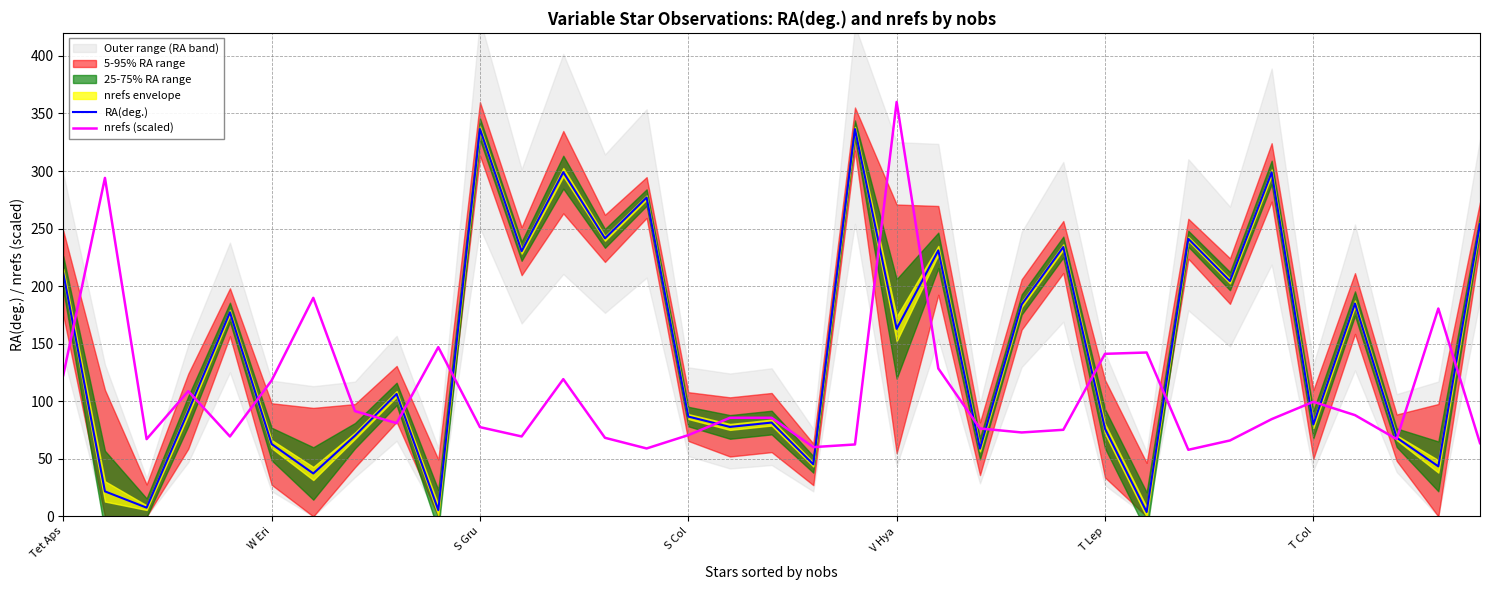

Rank the series by their average value, from highest to lowest.

RA(deg.), nrefs (scaled)